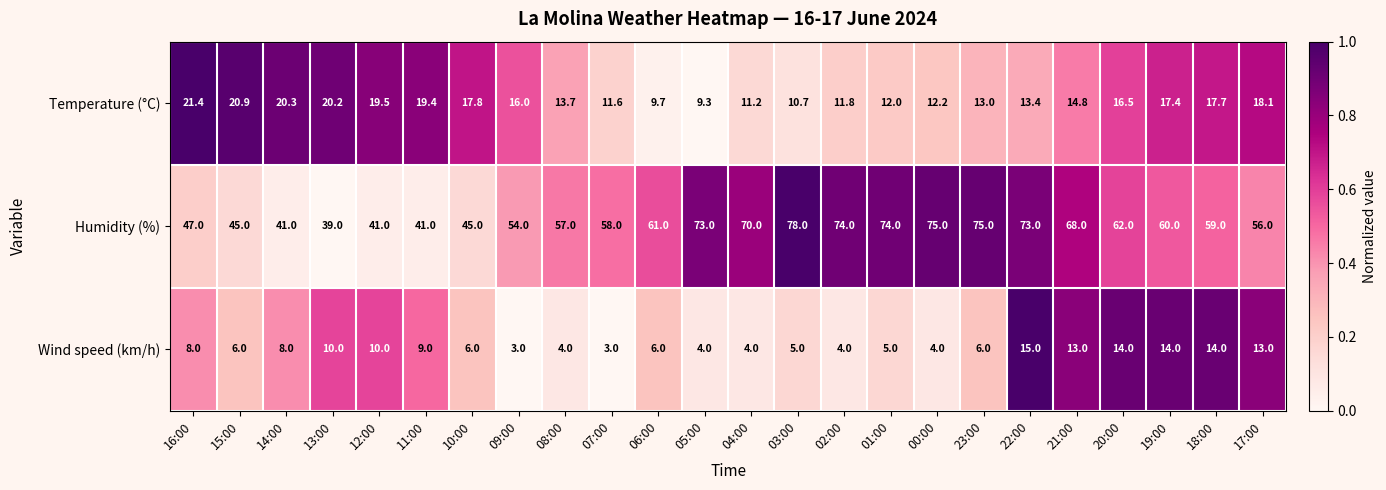

Which series has the widest spread of values?

Humidity (%)